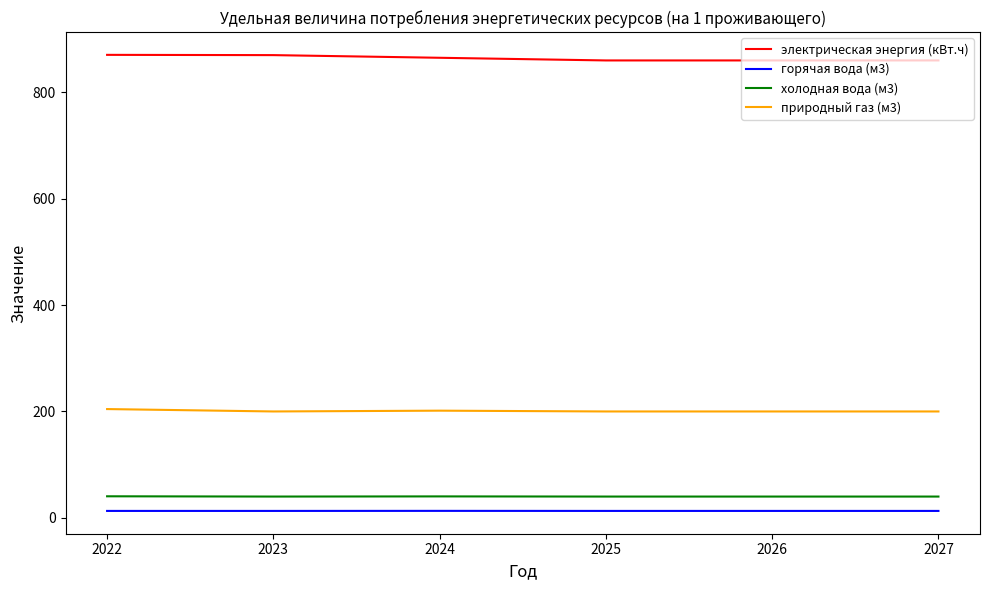

The природный газ (м3) series shows 204.5 at 2022. True or false?

True